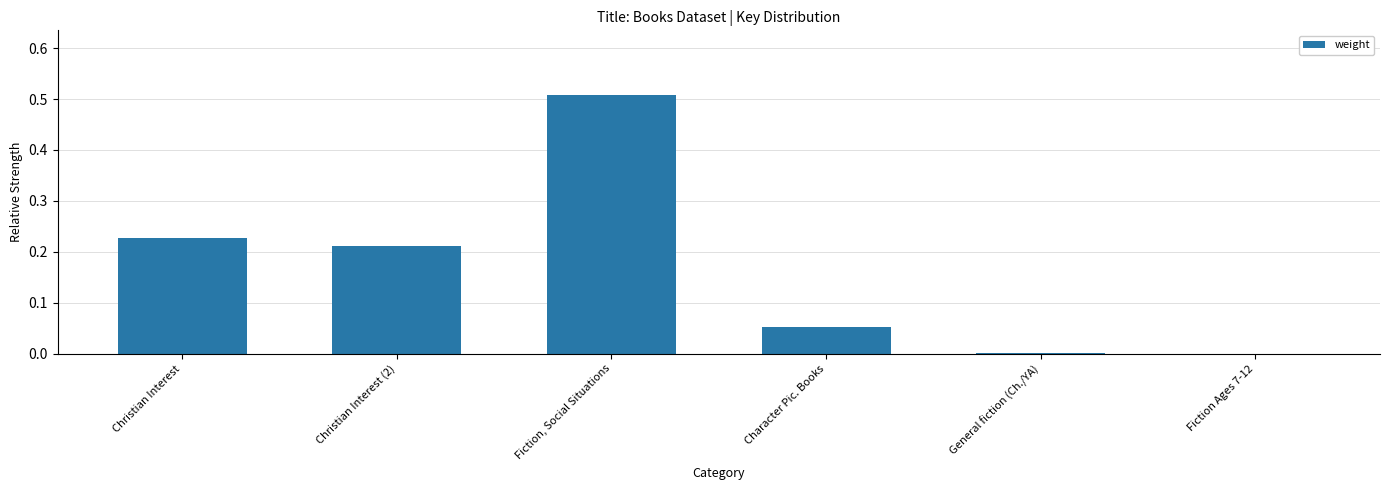

What is the sum of all values?

1.0